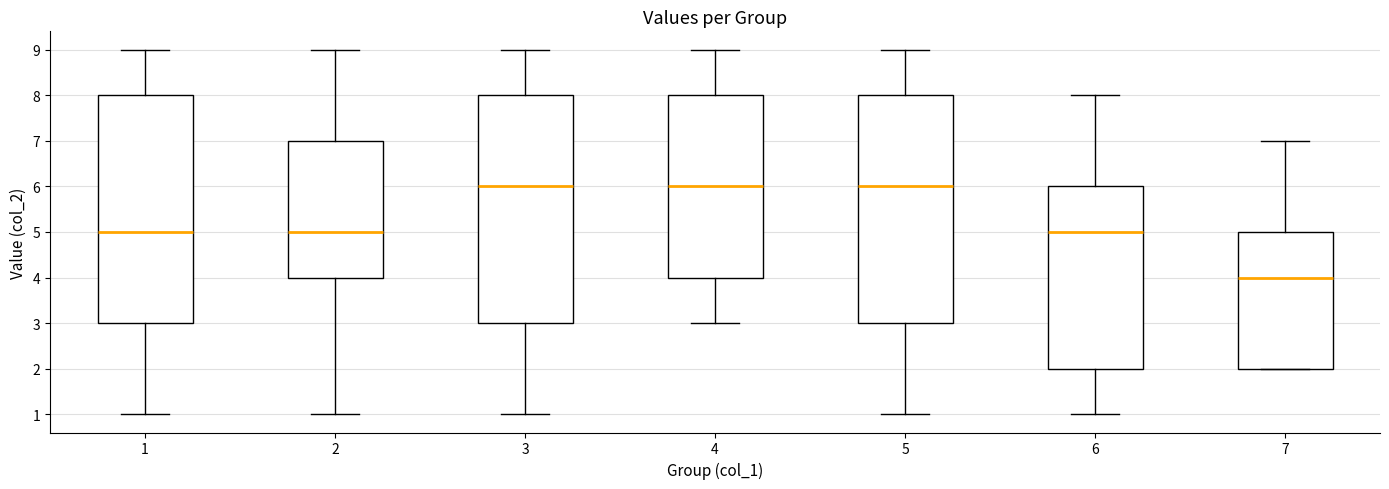

Where does the lower whisker of the box at x = 5 end on the y-axis? The values are not printed on the chart, so give them approximately, as read against the axis.

1